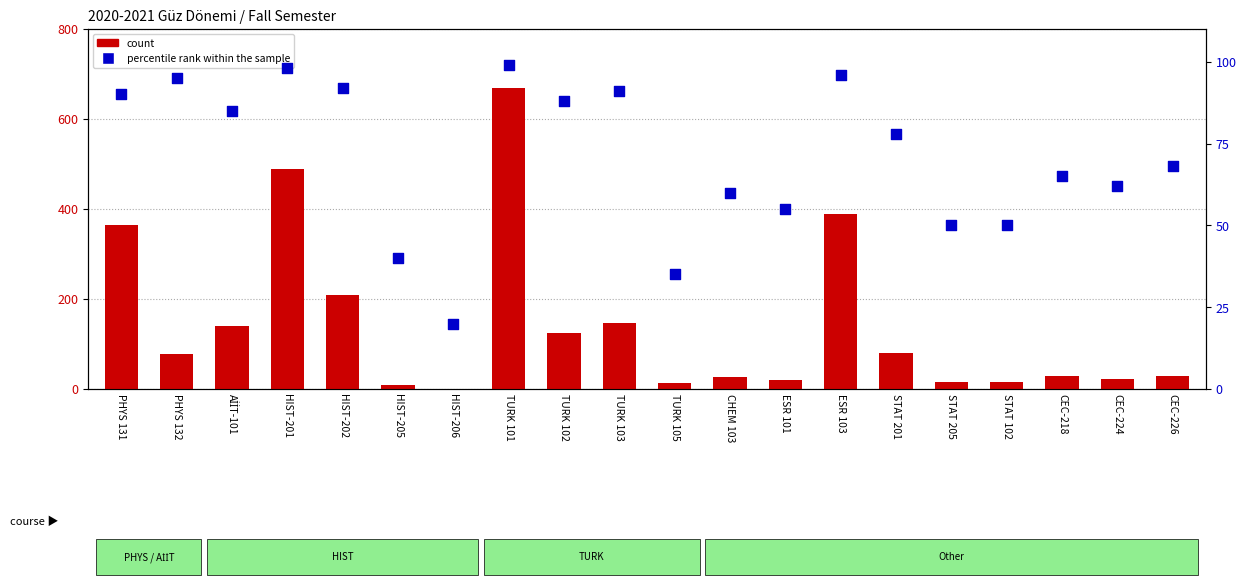

Which series has the largest total across all categories?

count